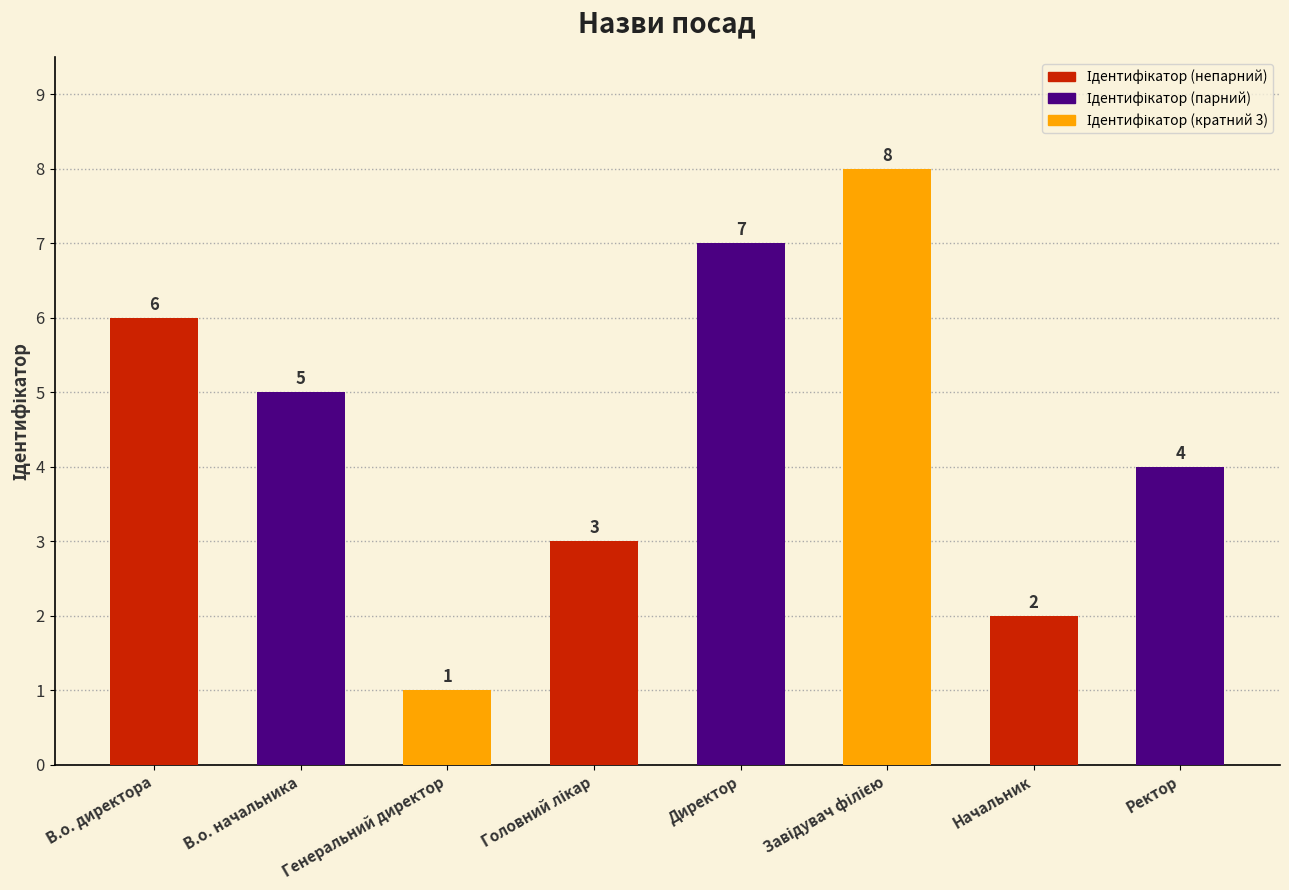

Count the number of data series in this chart.

1